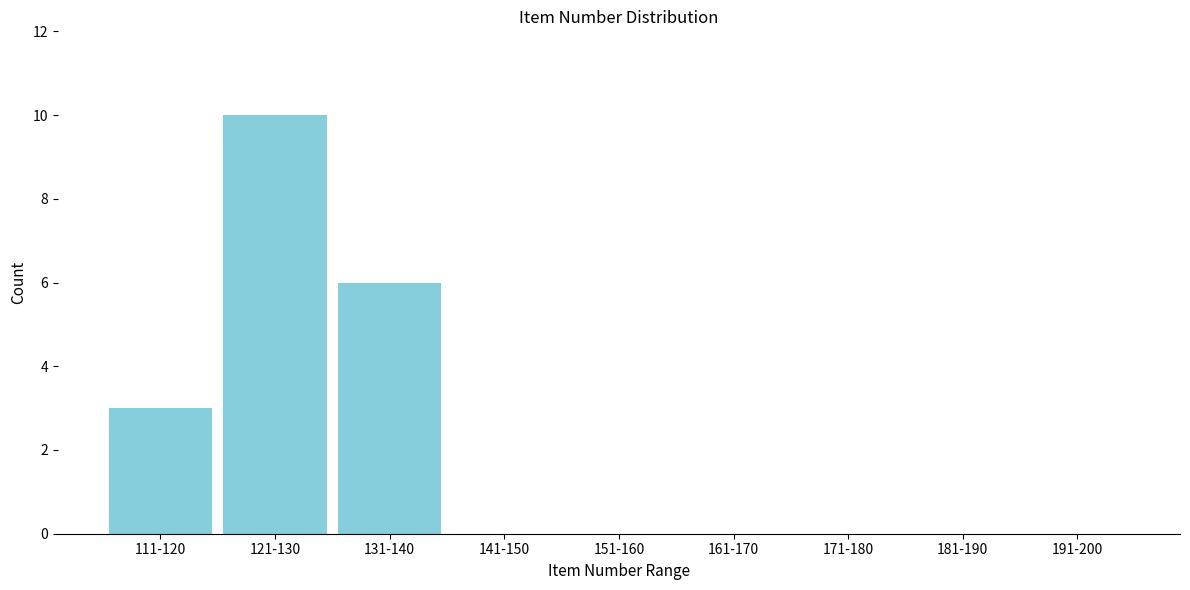

Reading left to right, list all the values displayed in this chart.

111-120=3	121-130=10	131-140=6	141-150=0	151-160=0	161-170=0	171-180=0	181-190=0	191-200=0